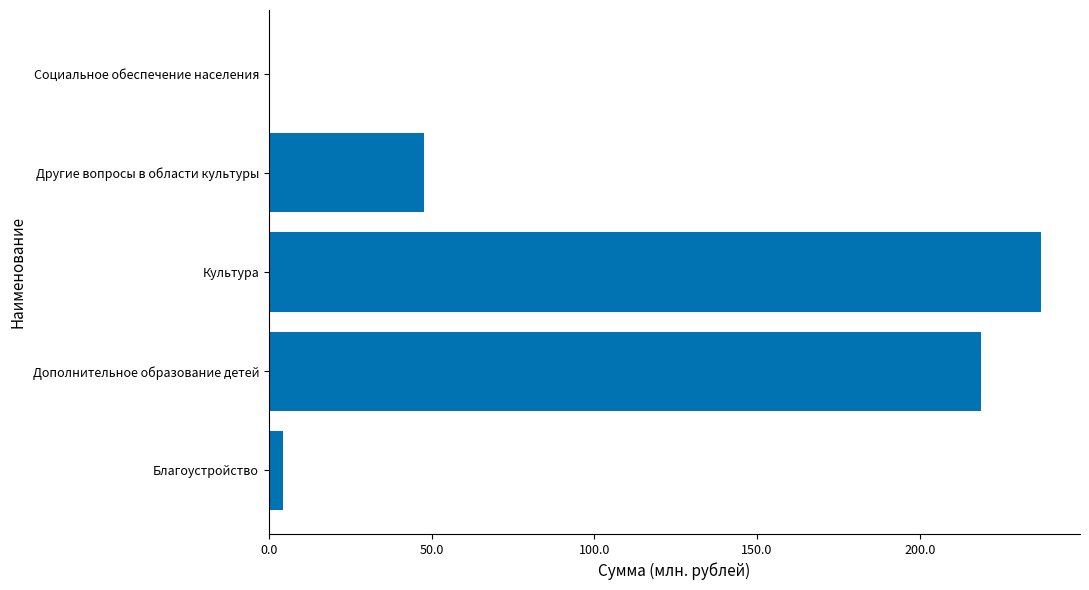

Which label corresponds to the largest value in the chart?

Культура